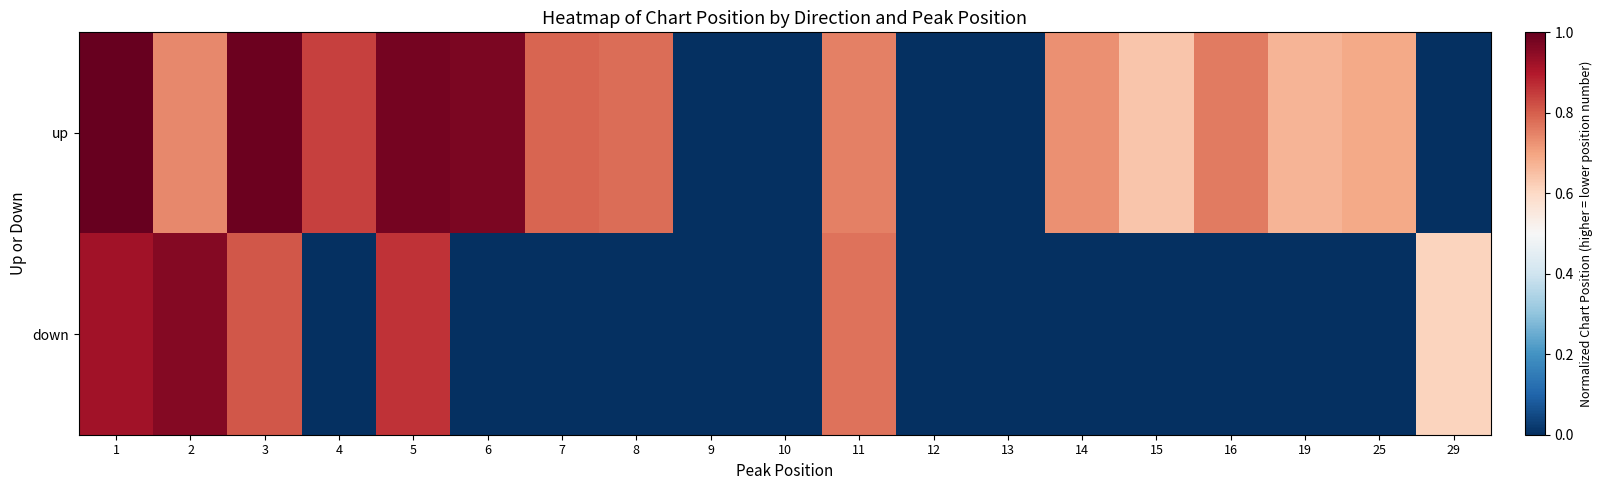

List the series in order of their peak value, highest first.

up, down